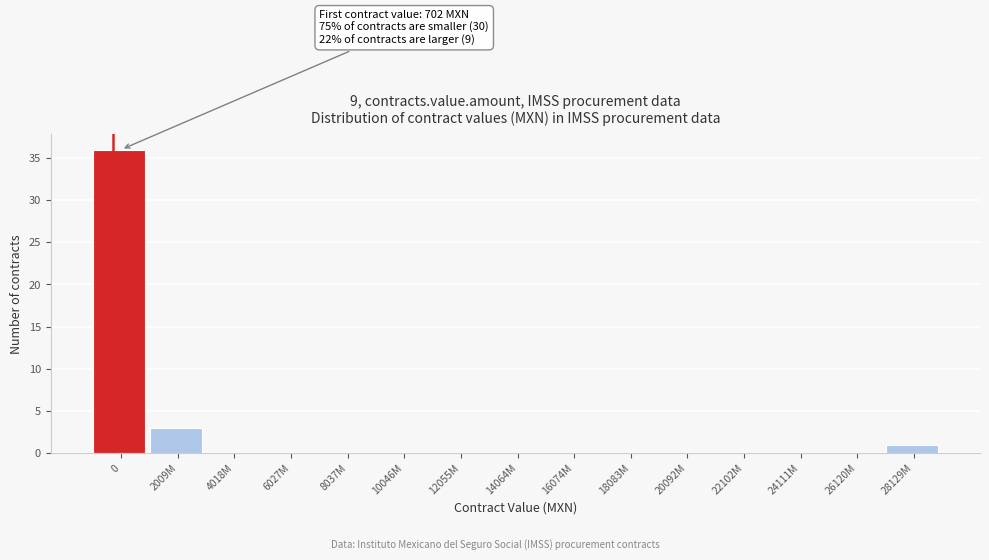

Reading left to right, extract all data points from this chart.

0=36	2009M=3	4018M=0	6027M=0	8037M=0	10046M=0	12055M=0	14064M=0	16074M=0	18083M=0	20092M=0	22102M=0	24111M=0	26120M=0	28129M=1